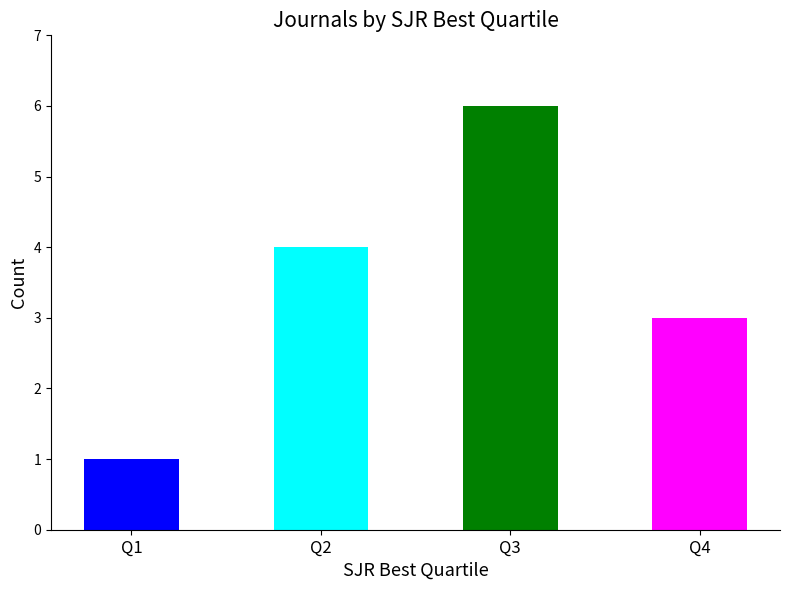

Which label corresponds to the smallest value in the chart?

Q1